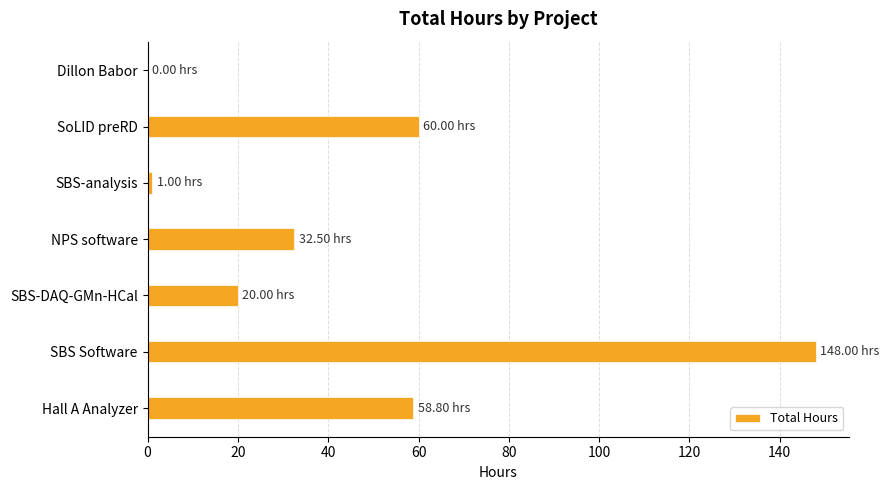

How many categories are shown in the chart?

7